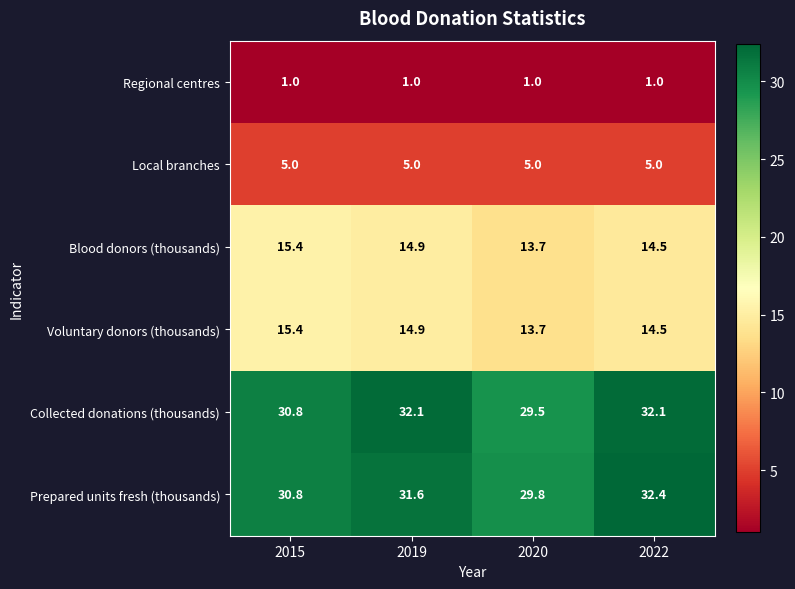

What is the spread (max minus min) of values at 2020?

28.8